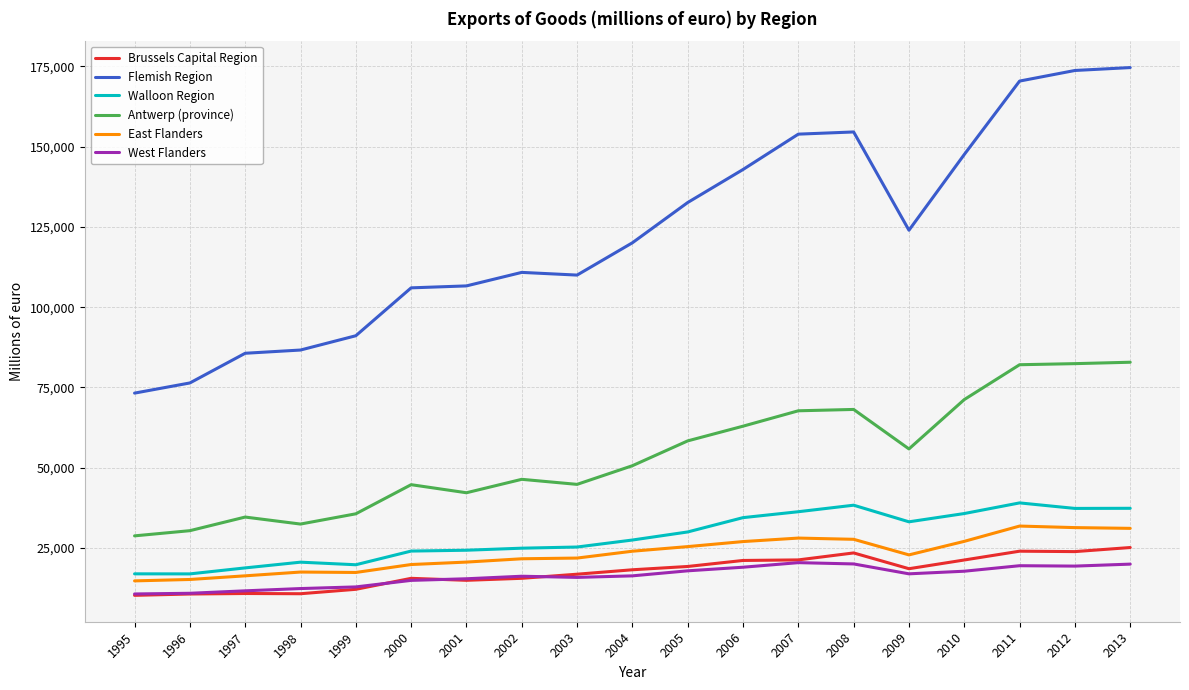

At which label does Flemish Region reach its minimum?

1995